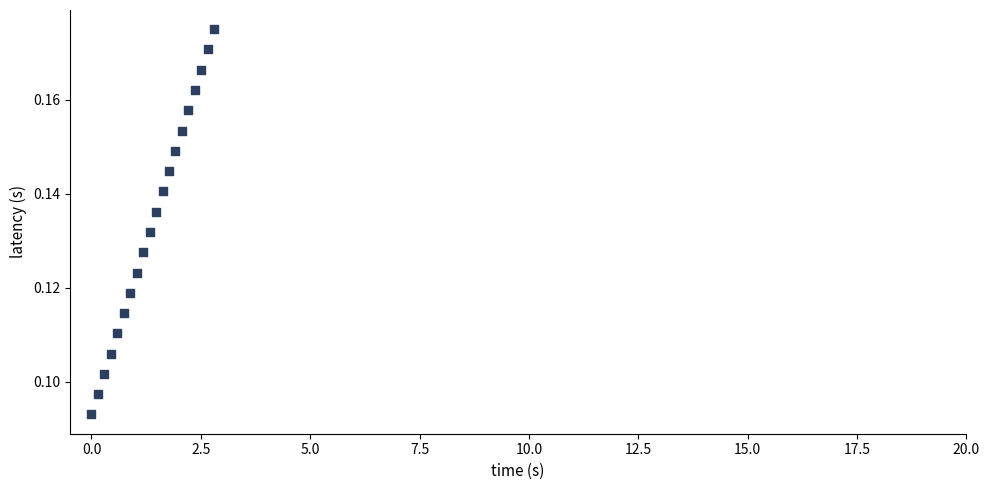

What is the range of X values (max minus min)?

2.8